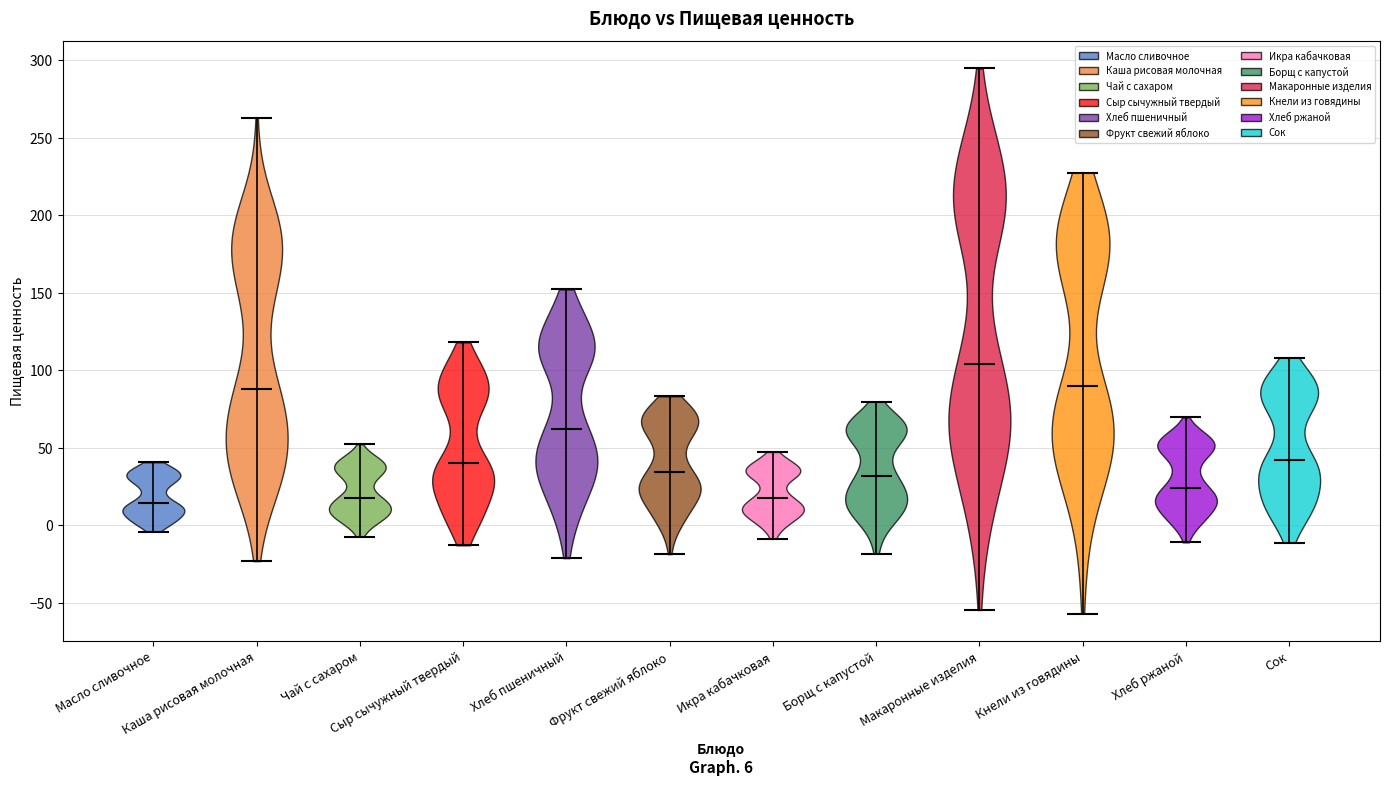

Which violin has the highest median line?

Макаронные изделия